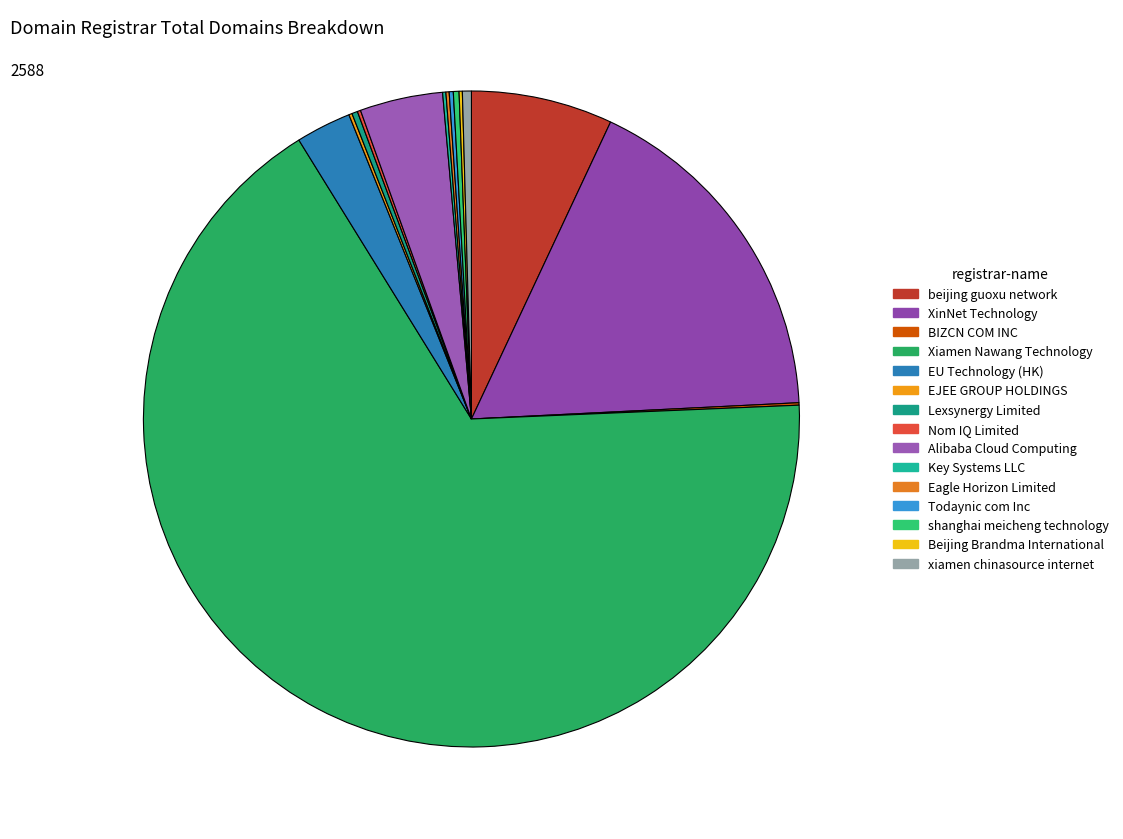

Is there a majority slice in this chart?

Yes